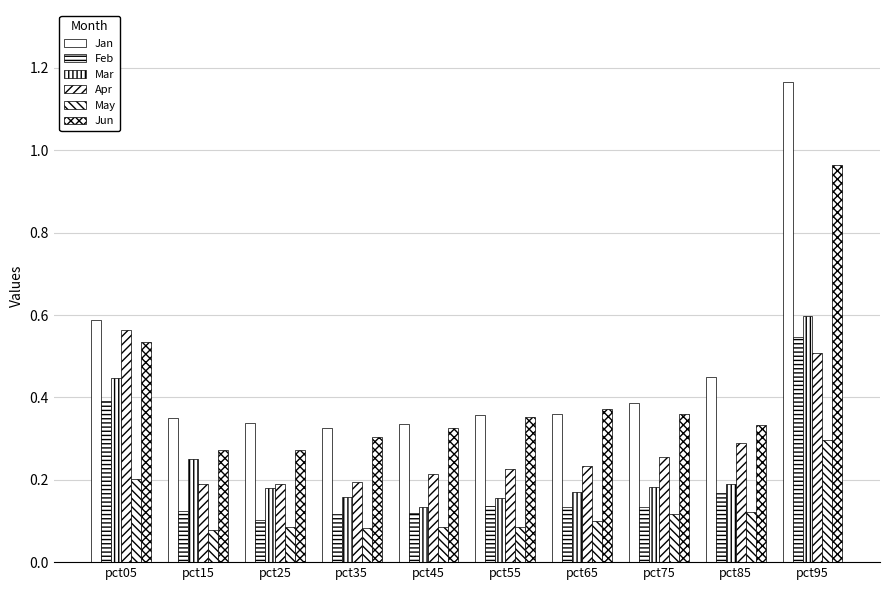

List the labels in order of May value, smallest first.

pct15, pct35, pct25, pct45, pct55, pct65, pct75, pct85, pct05, pct95